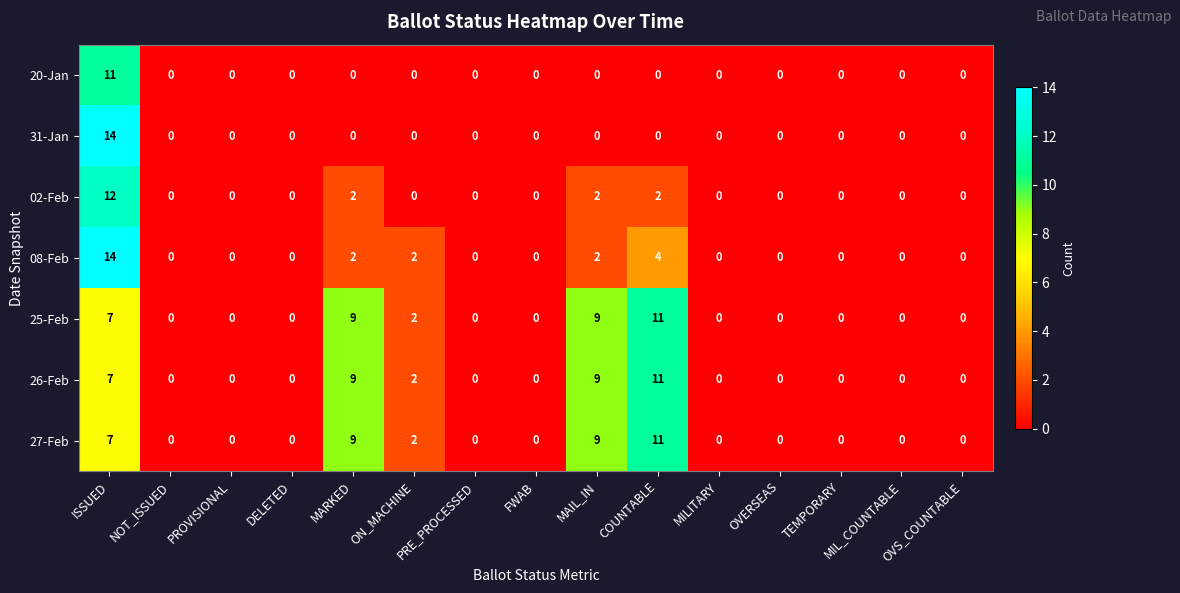

The value of 25-Feb at MARKED is 14. True or false?

False